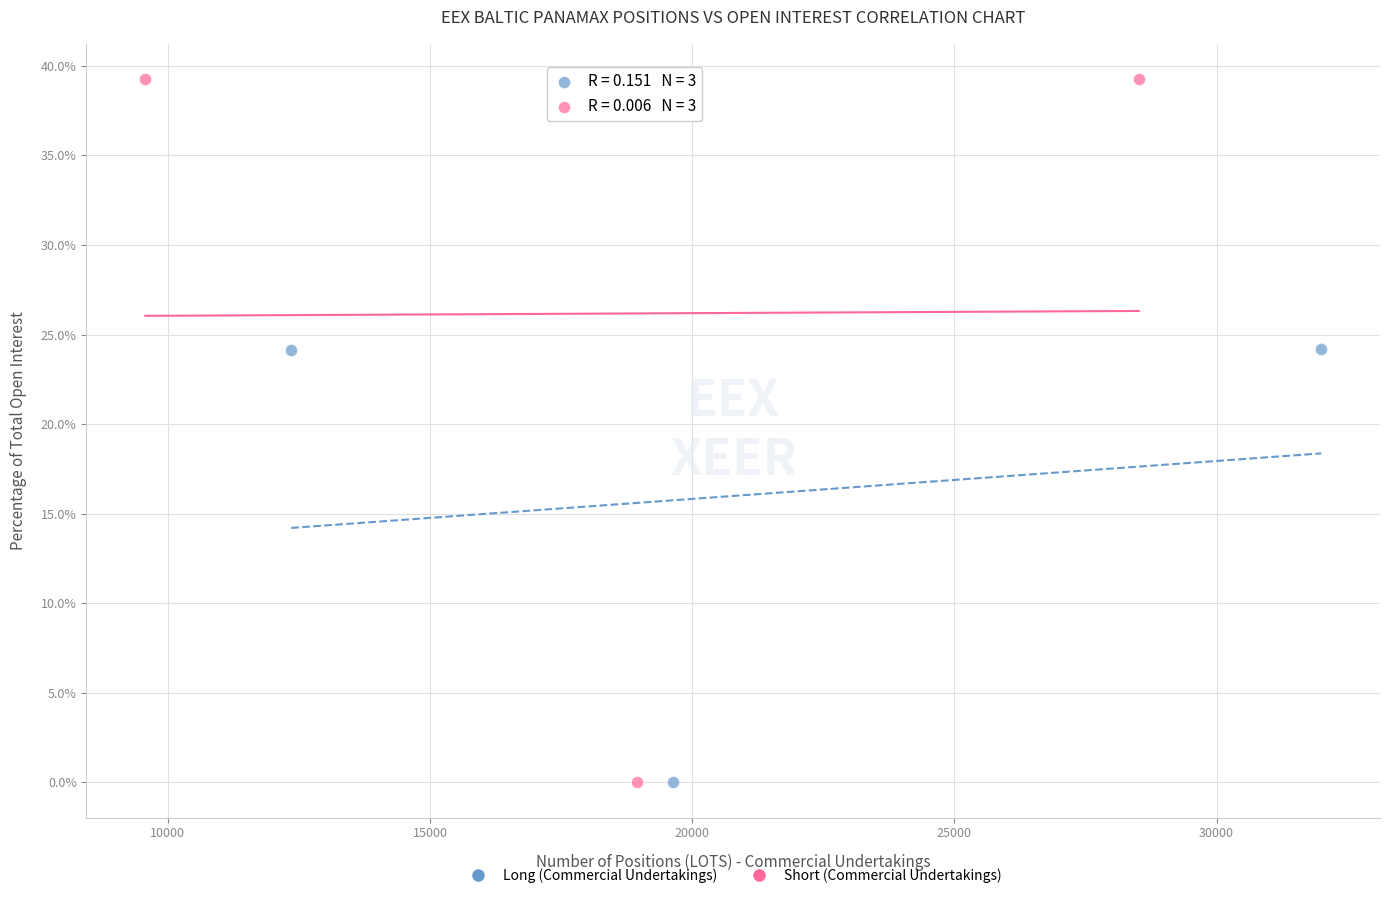

Which series reaches the maximum Y coordinate?

Short (Commercial Undertakings)